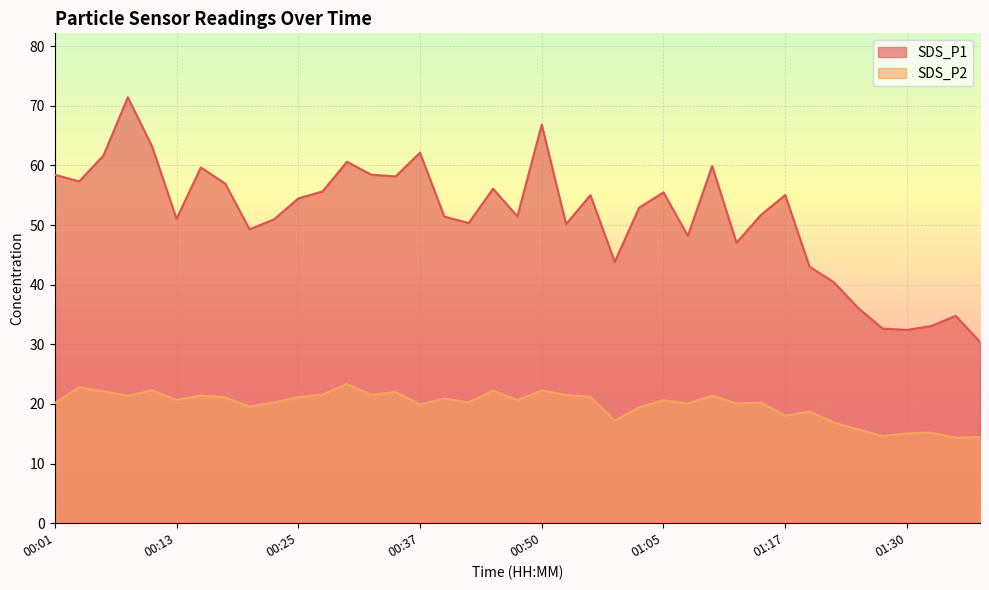

Does the chart display data point markers on the line(s)?

No